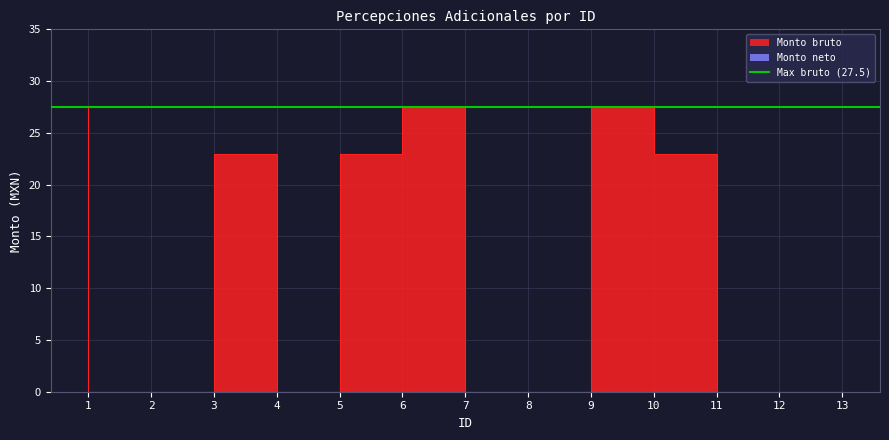

How many lines are shown in the chart?

1